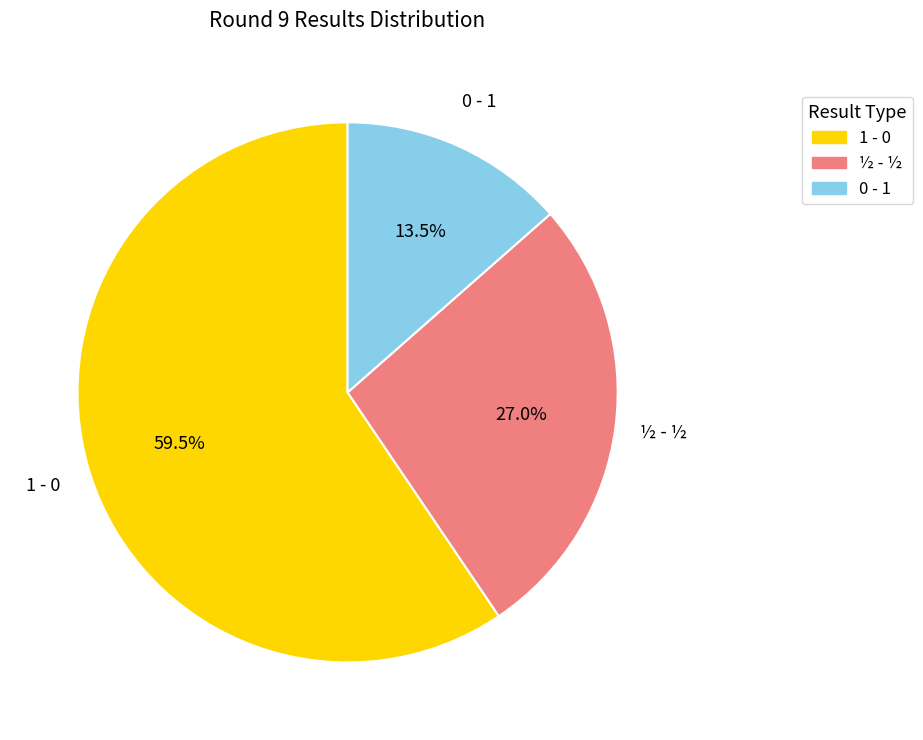

To the nearest percent, what percentage of the pie is ½ - ½?

27%